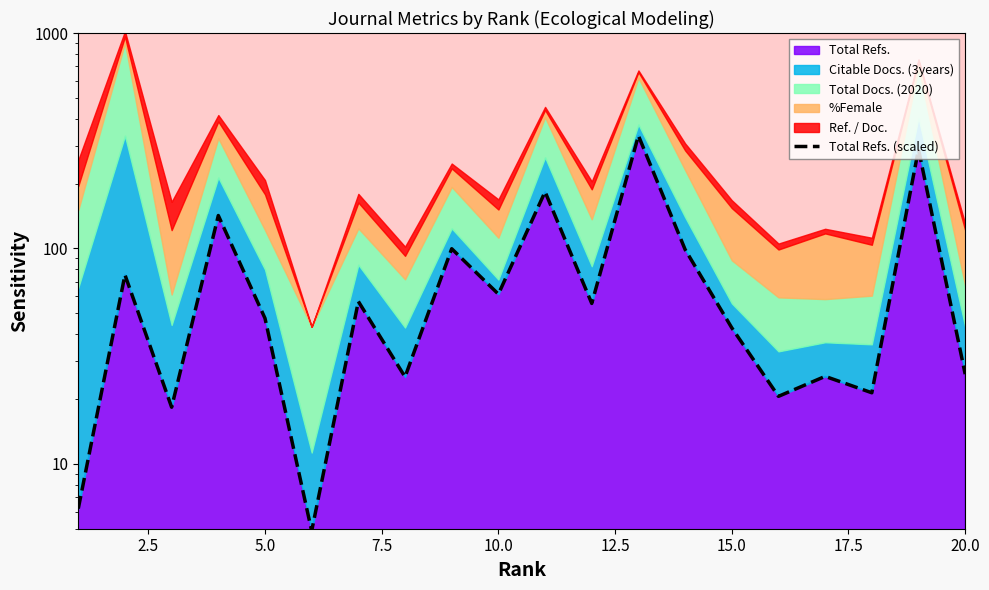

What is the maximum value shown in the chart?

333.9